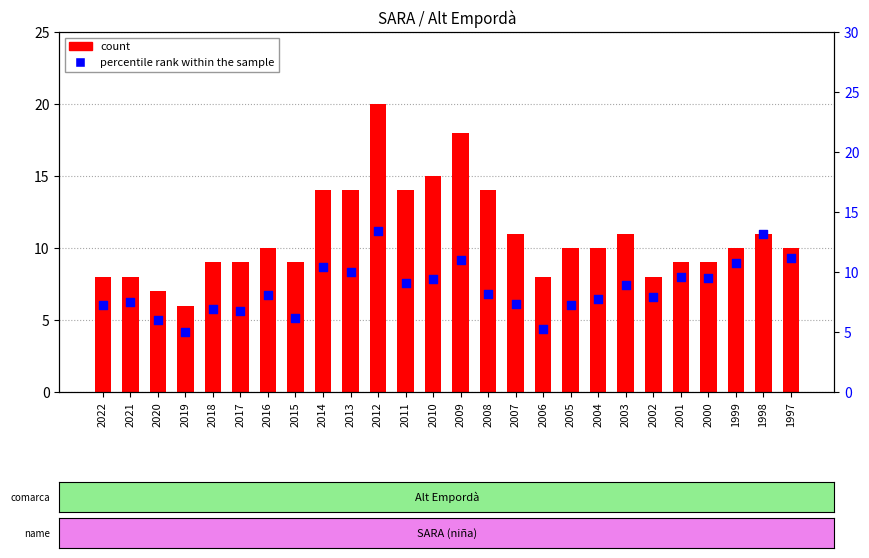

Which series contains the lowest Y value?

percentile rank within the sample